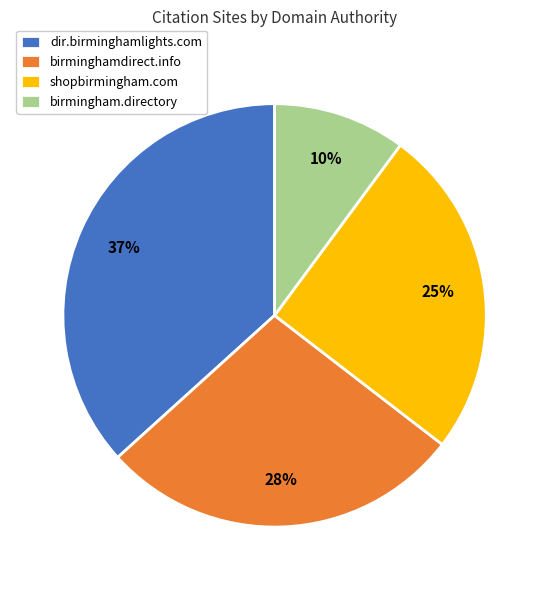

Which slice is the largest?

dir.birminghamlights.com